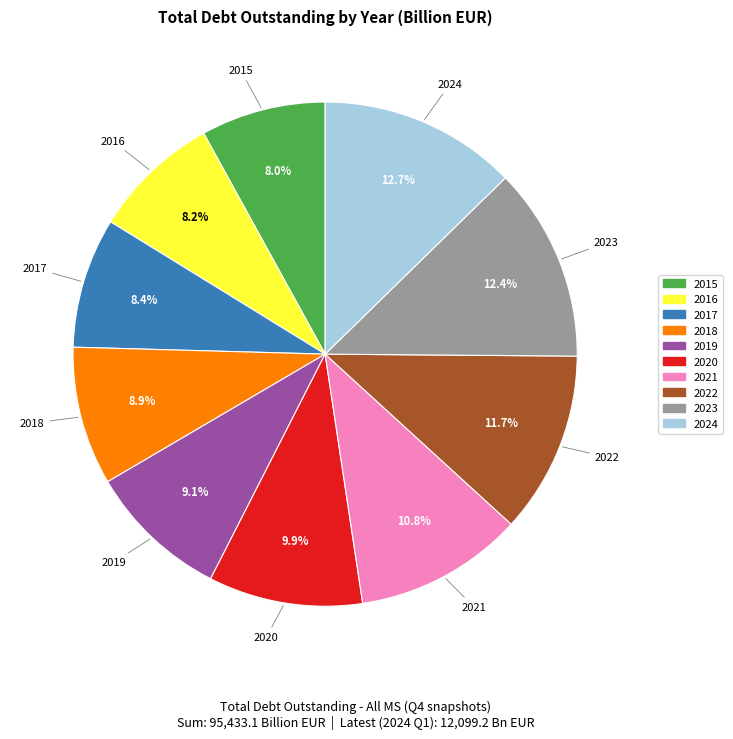

Approximately how many times larger is the value at 2016 compared to 2020?

0.8